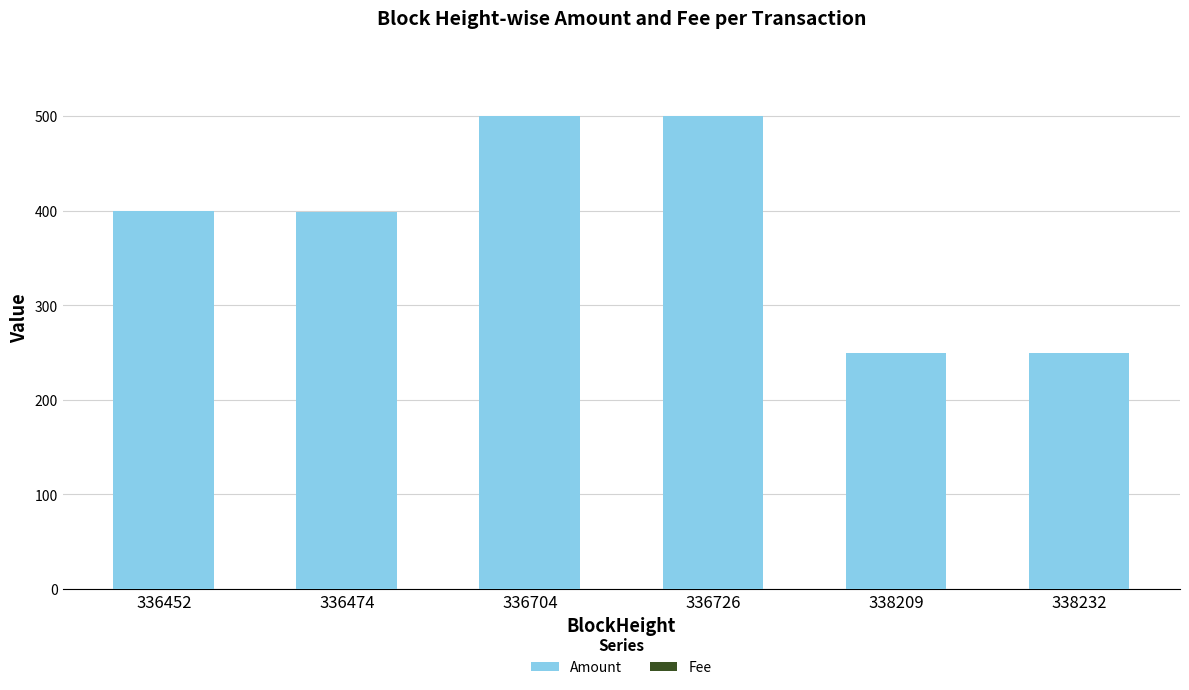

What is the highest value of the Amount series?

500.0